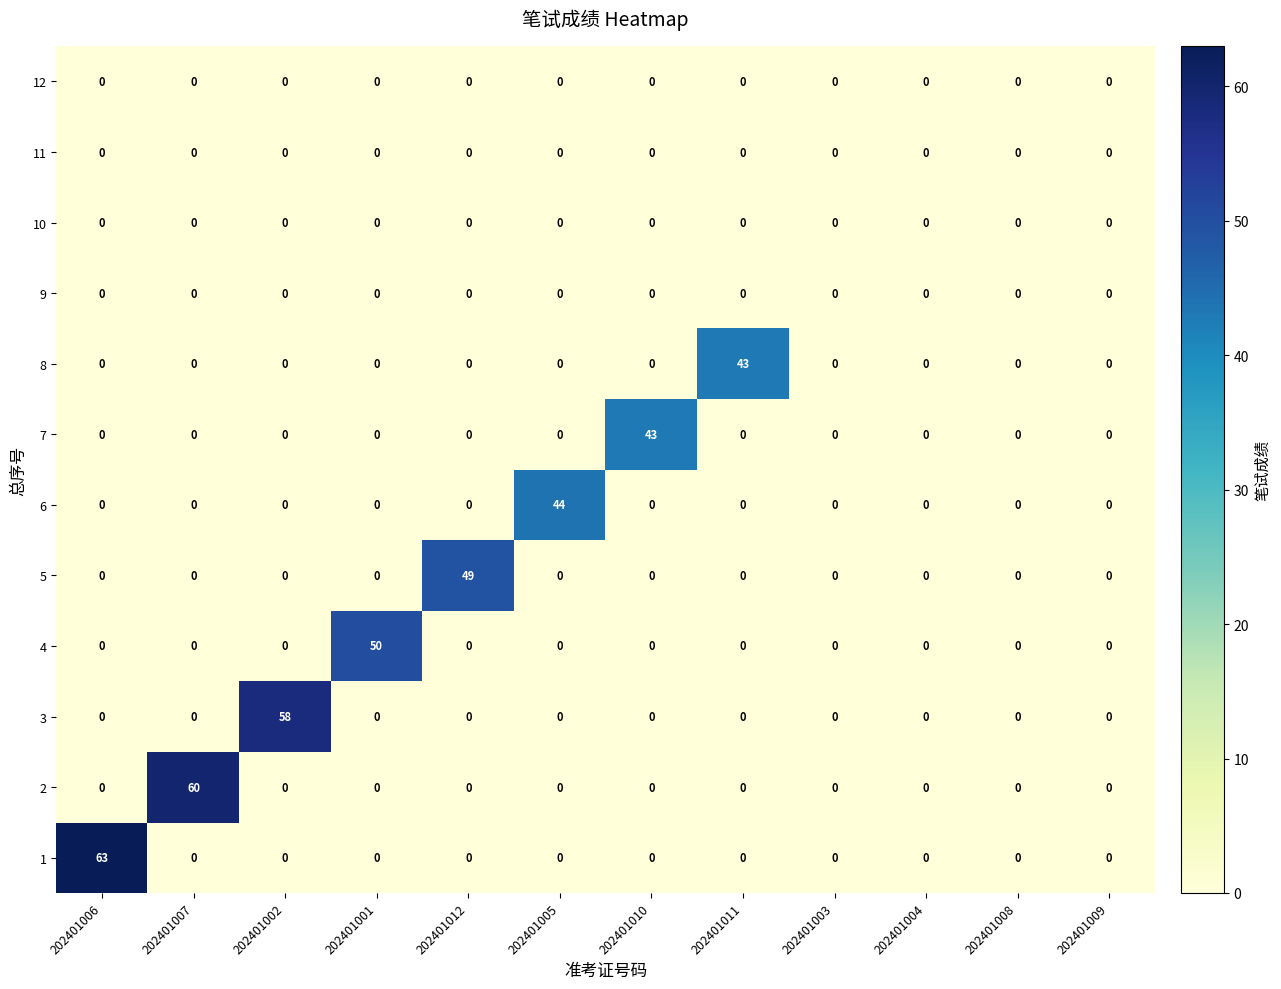

The value of 3 at 202401012 is 0. True or false?

True